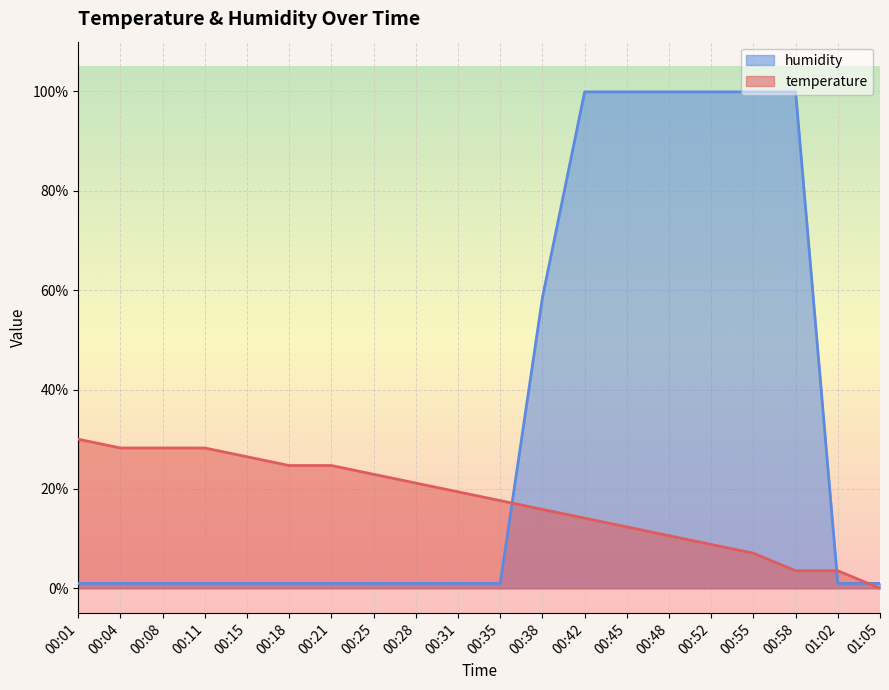

What is the difference between the highest and lowest values at 00:01?

29.0